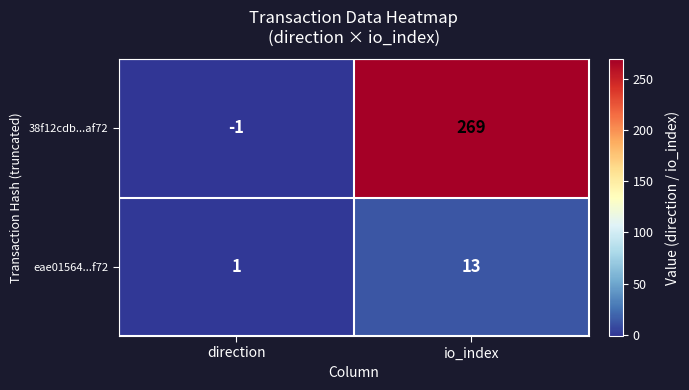

List the series in order of their overall mean, highest first.

38f12cdb...af72, eae01564...f72